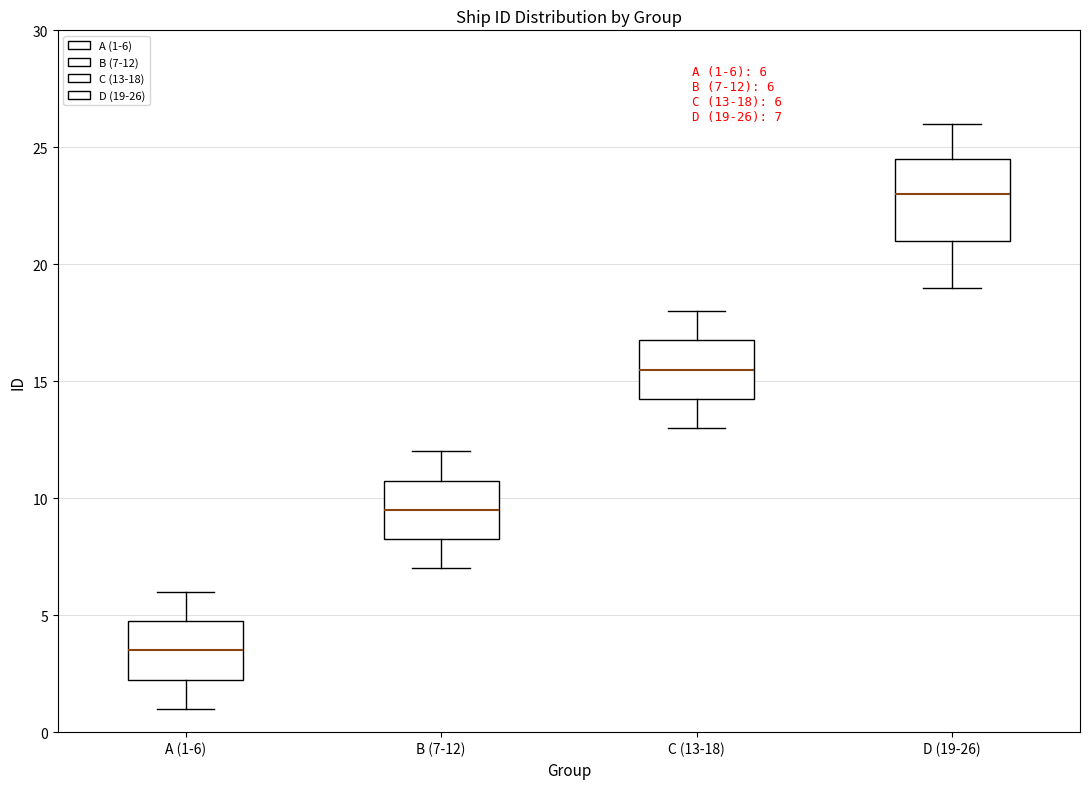

Comparing the boxes themselves (not the whiskers), which one is the tallest?

D (19-26)